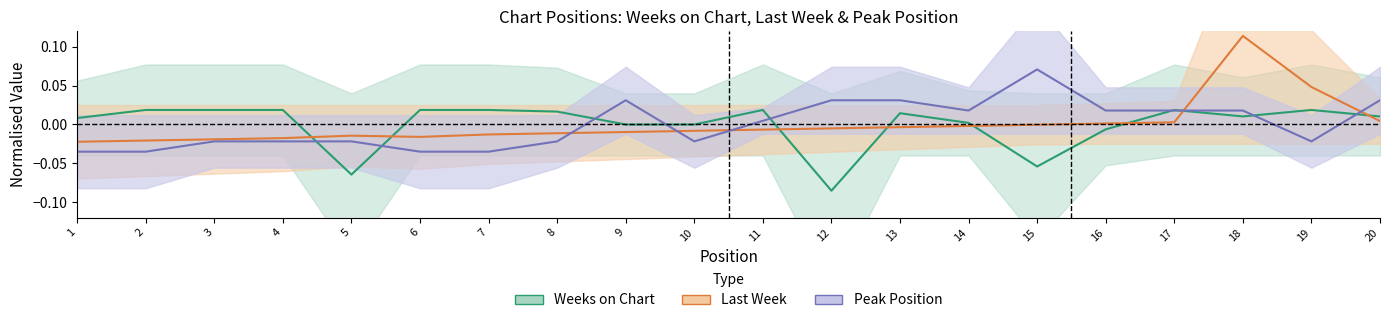

Reading right to left, transcribe all the data shown in this chart.

Last Week: 0.0	0.0	0.1	0.0	0.0	-0.0	-0.0	-0.0	-0.0	-0.0	-0.0	-0.0	-0.0	-0.0	-0.0	-0.0	-0.0	-0.0	-0.0	-0.0
Peak Position: 0.0	-0.0	0.0	0.0	0.0	0.1	0.0	0.0	0.0	0.0	-0.0	0.0	-0.0	-0.0	-0.0	-0.0	-0.0	-0.0	-0.0	-0.0
Weeks on Chart: 0.0	0.0	0.0	0.0	-0.0	-0.1	0.0	0.0	-0.1	0.0	-0.0	-0.0	0.0	0.0	0.0	-0.1	0.0	0.0	0.0	0.0